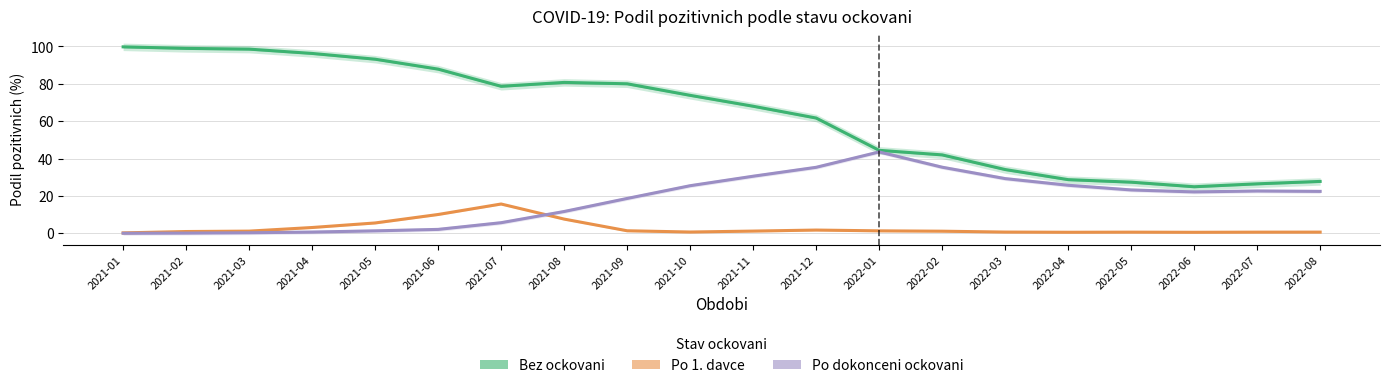

List the series in order of their peak value, highest first.

Bez ockovani, Po dokonceni ockovani, Po 1. davce